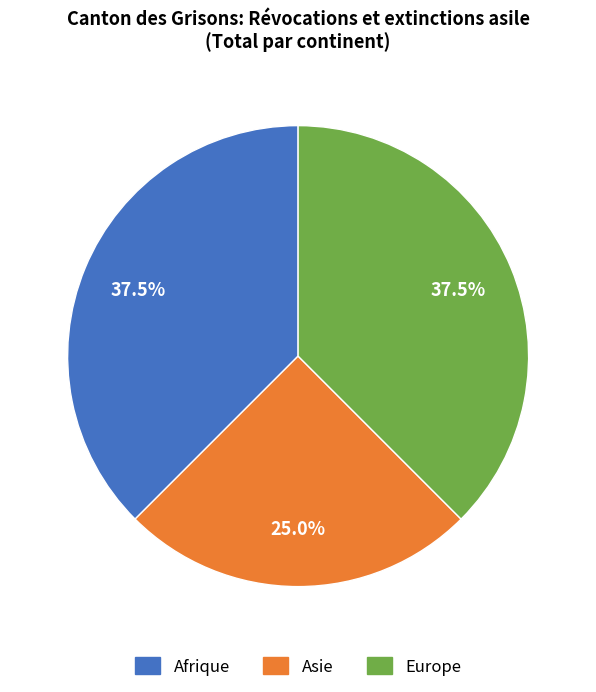

What is the ratio of the value at Europe to the value at Afrique?

1.0